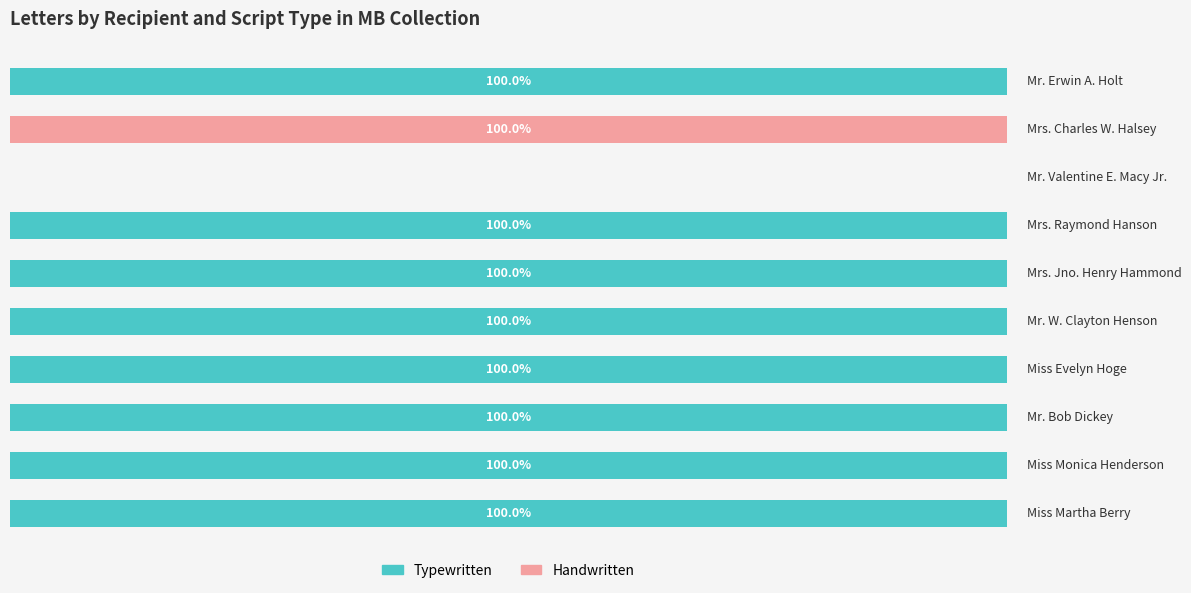

True or false: Typewritten has a value of 136 at 2.

False